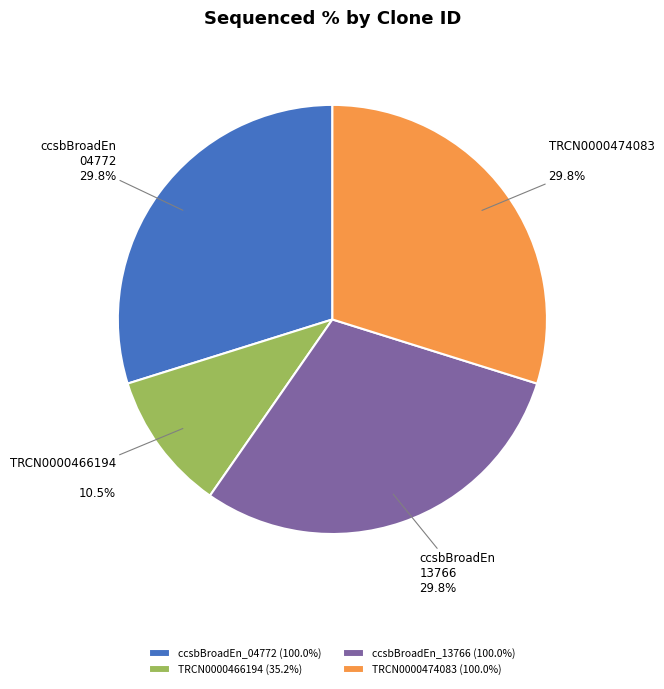

How much of the chart is everything except ccsbBroadEn_04772 (100.0%)?

70.2%